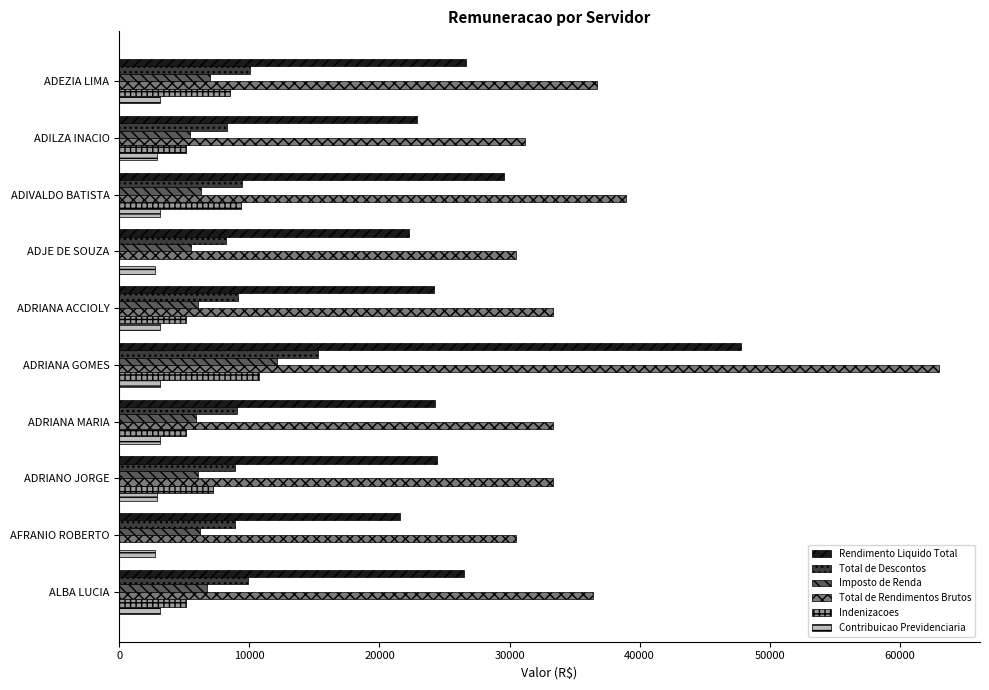

True or false: Indenizacoes has a value of 5129.7 at ADILZA INACIO.

True